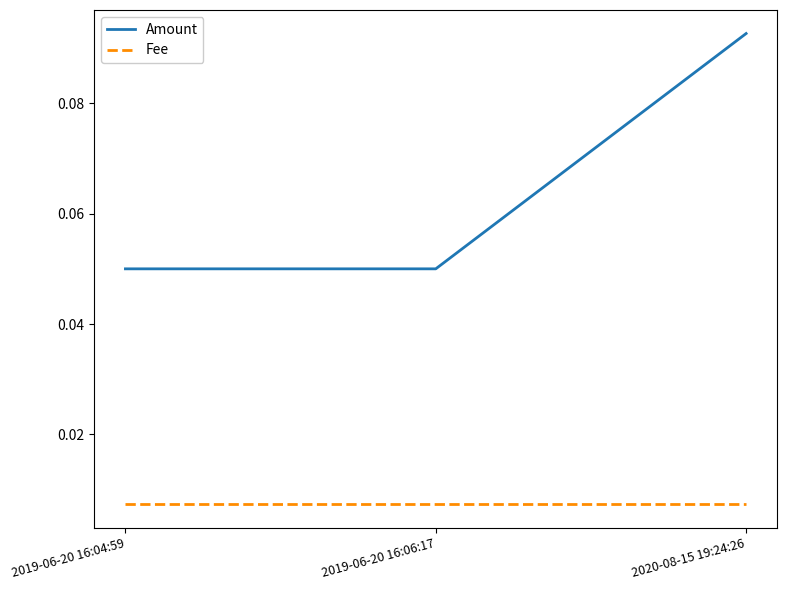

What are all the series names shown in the legend?

Amount, Fee